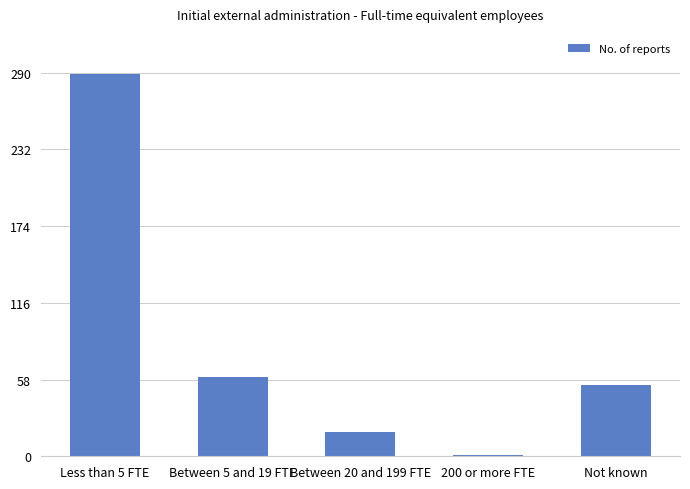

Rank the categories by value from highest to lowest.

Less than 5 FTE, Between 5 and 19 FTE, Not known, Between 20 and 199 FTE, 200 or more FTE